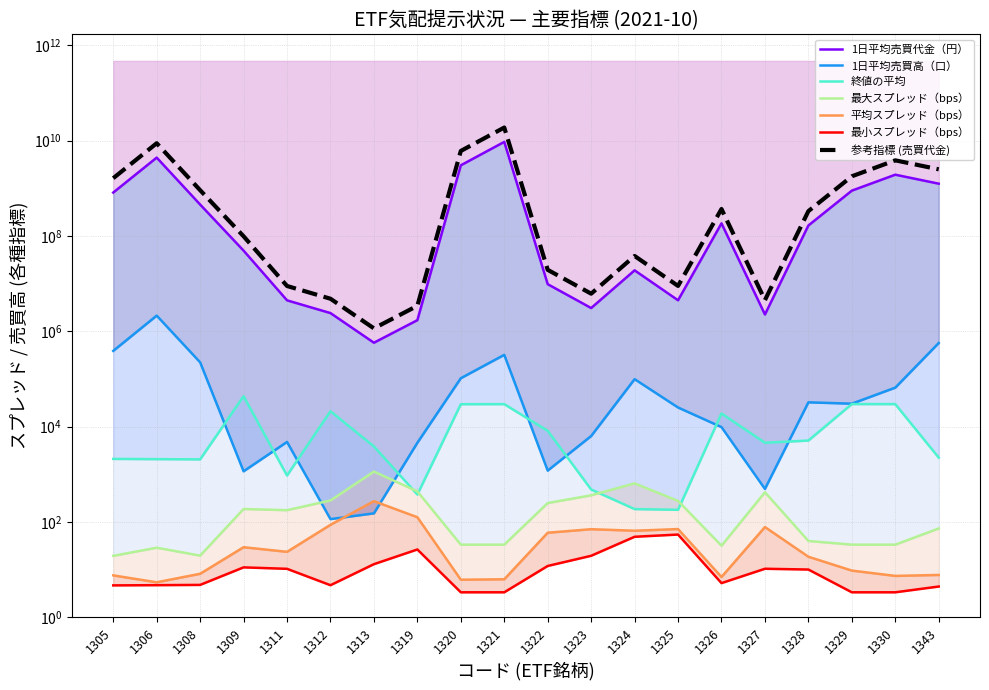

At which category is the sum across all series the highest?

1321